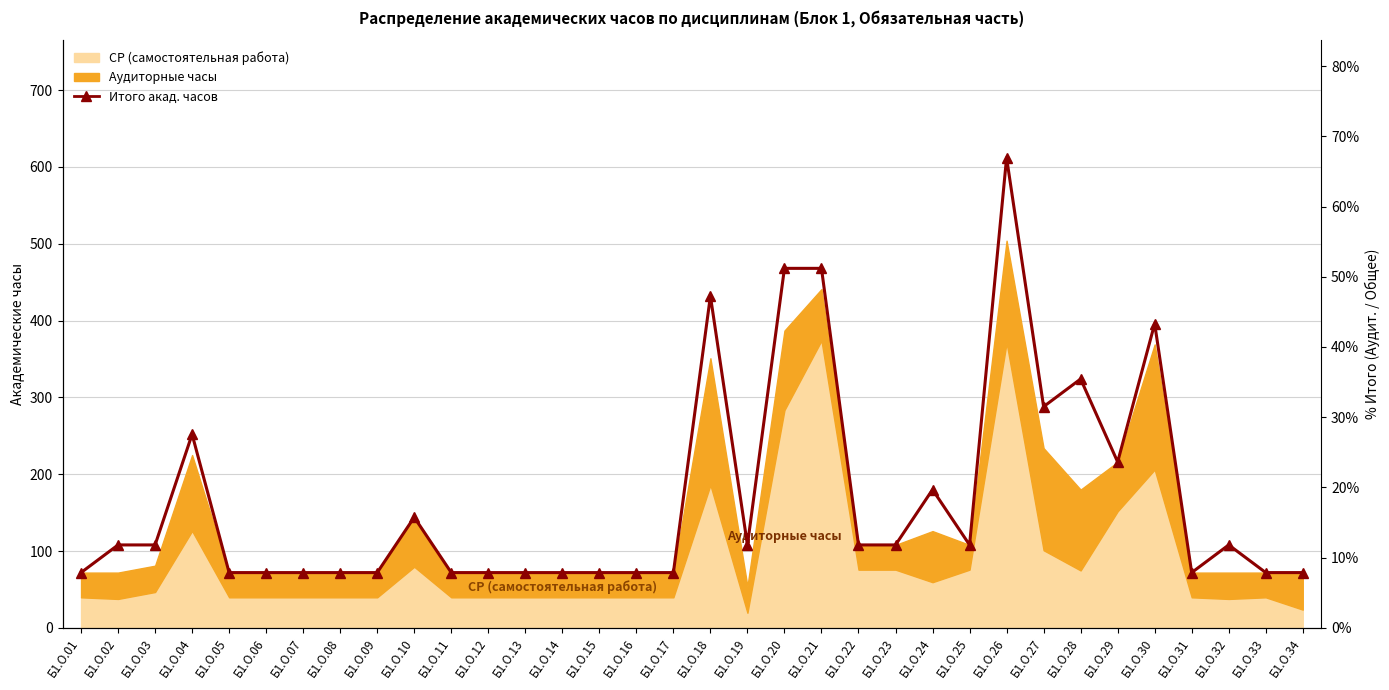

How many points are higher than both their immediate neighbors (excluding endpoints)?

8